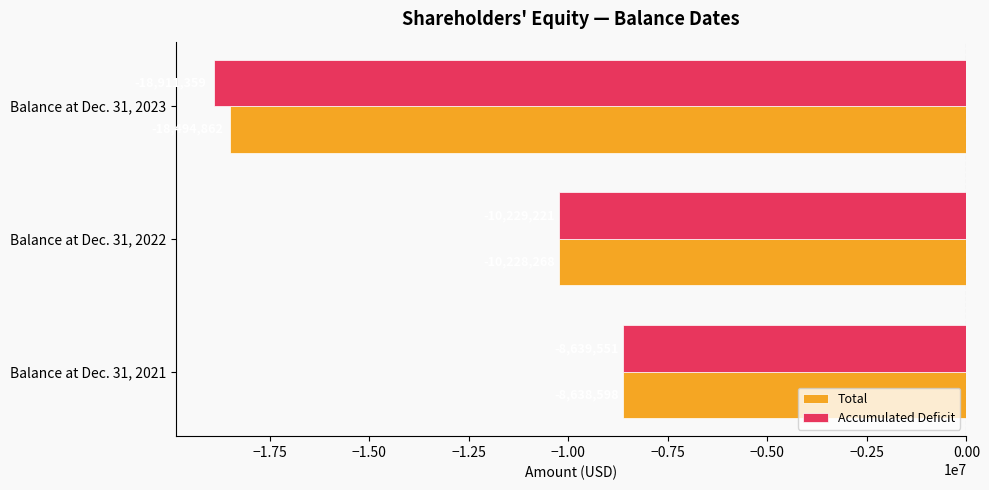

How many data points does each series have?

3